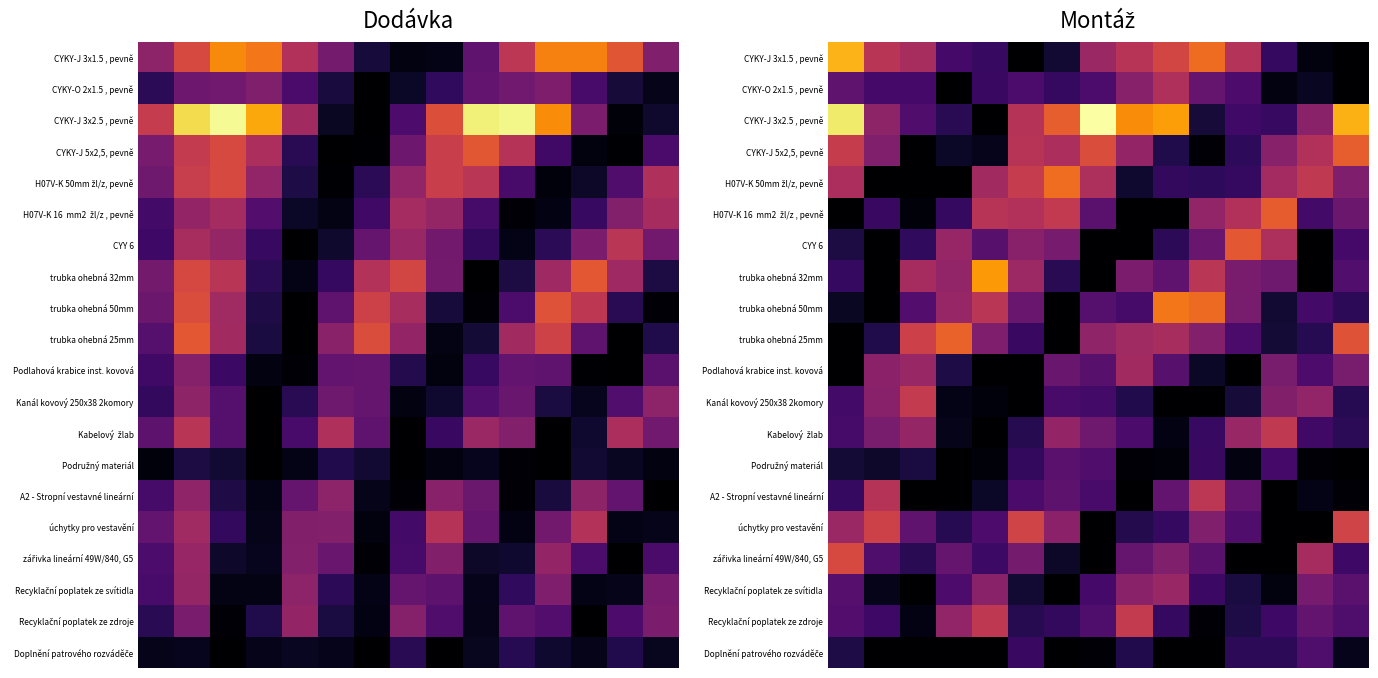

Which series has the largest total across all categories?

CYKY-J 3x2.5 , pevně